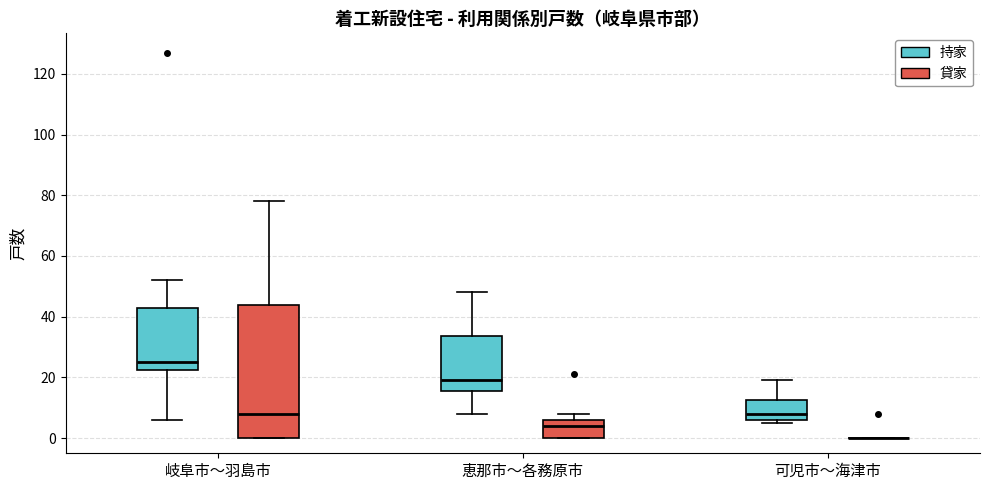

Where does the upper whisker of the box for 可児市〜海津市 (持家) end on the y-axis? The values are not printed on the chart, so give them approximately, as read against the axis.

20